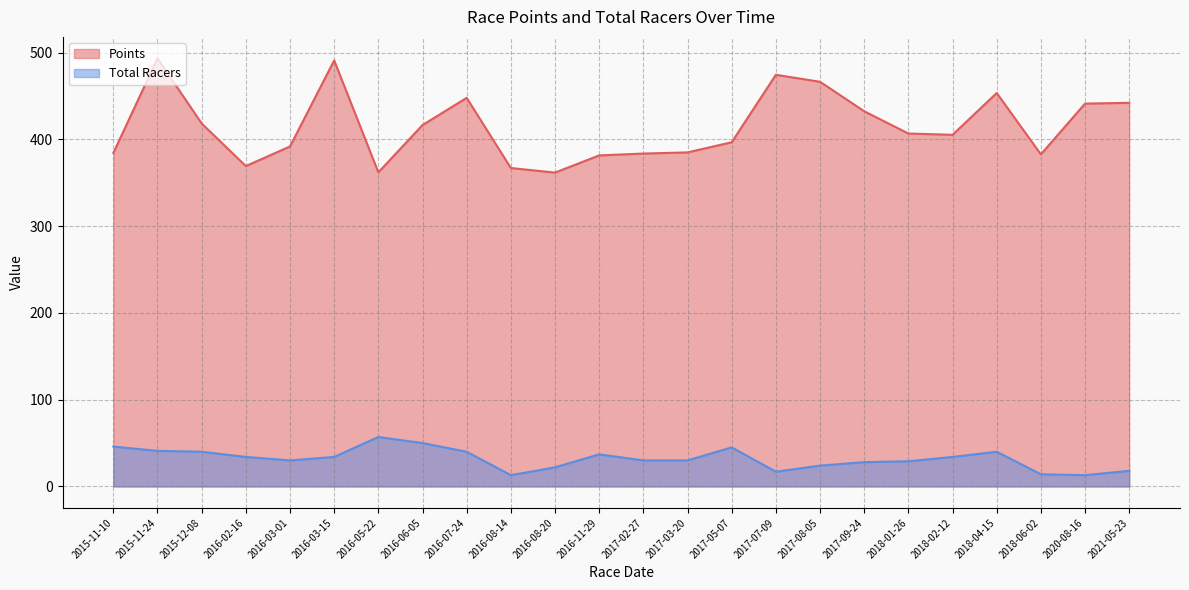

How many series are shown in this chart?

2